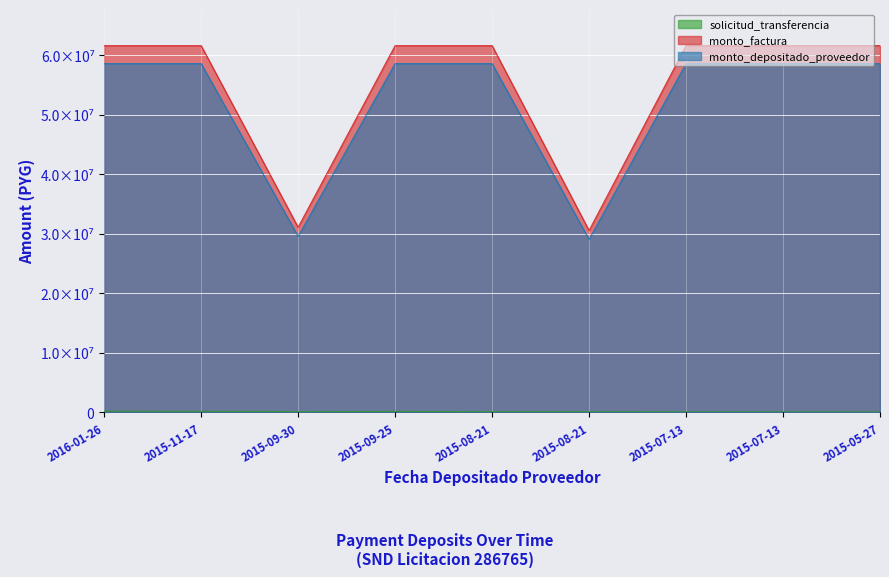

What is the label of the 8th point from the right?

2015-11-17